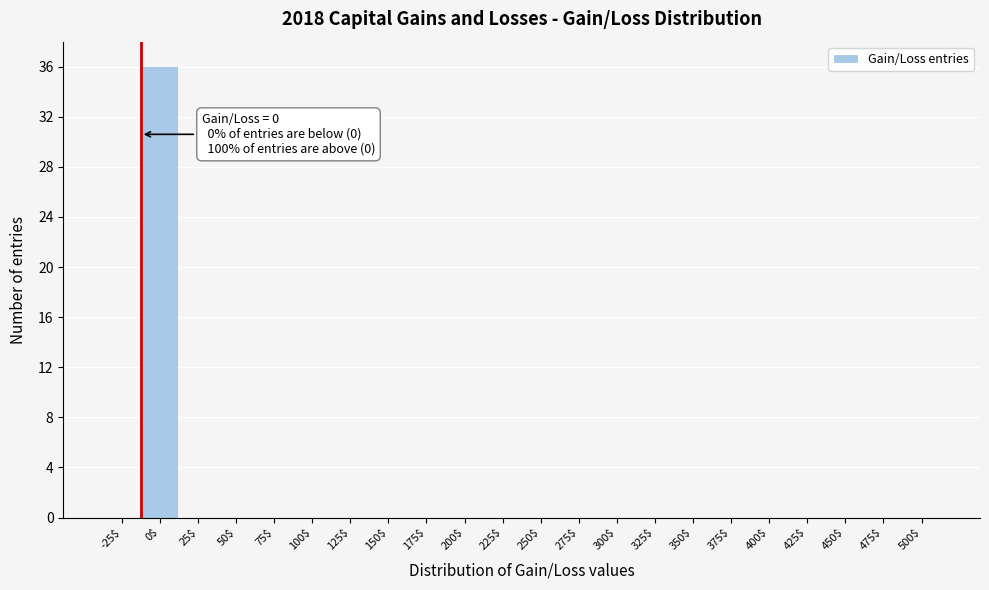

At which category does the chart reach its peak across all series?

0$